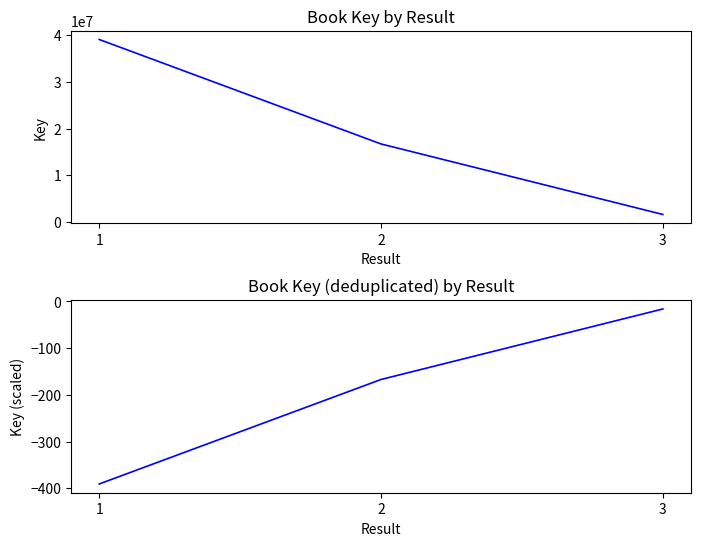

At which category is the sum across all series the highest?

1